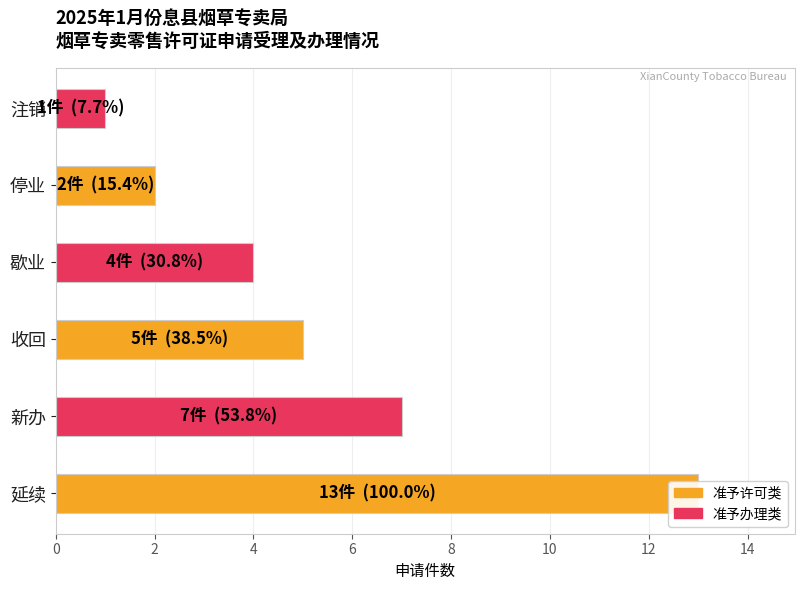

The value at 注销 is 1. True or false?

False